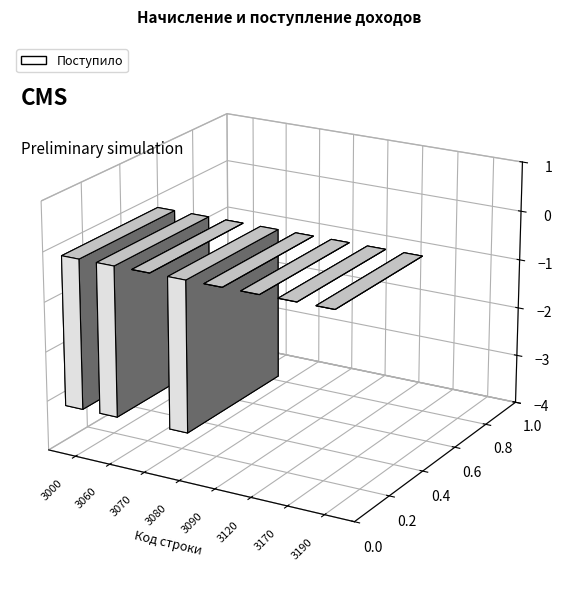

Is it true that the value at 3190 is 0?

True